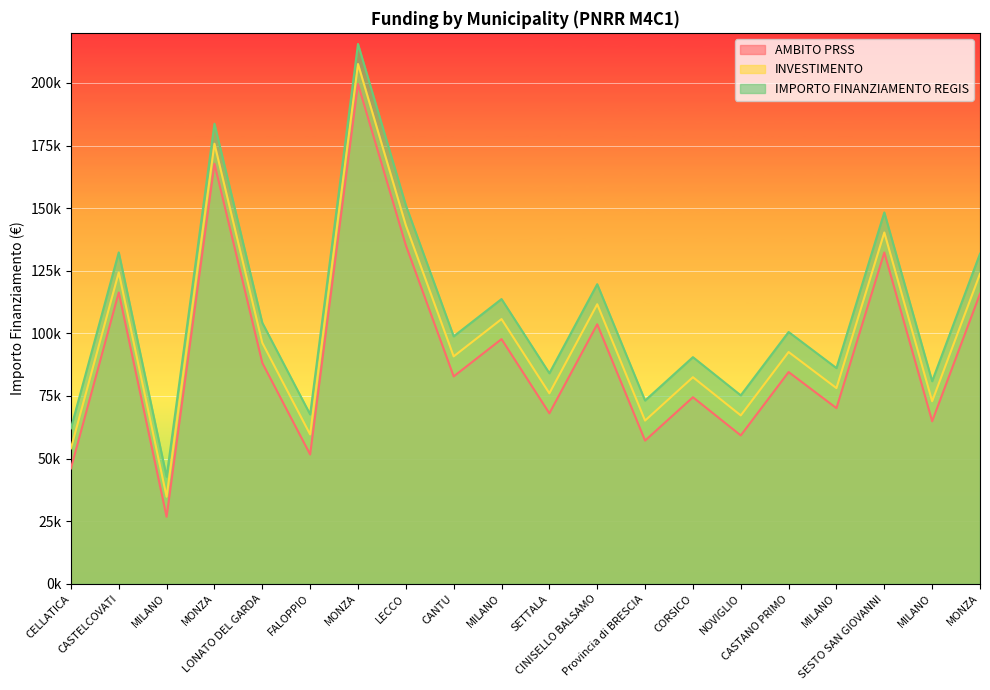

Is it true that INVESTIMENTO equals 54044.5 at CELLATICA?

True